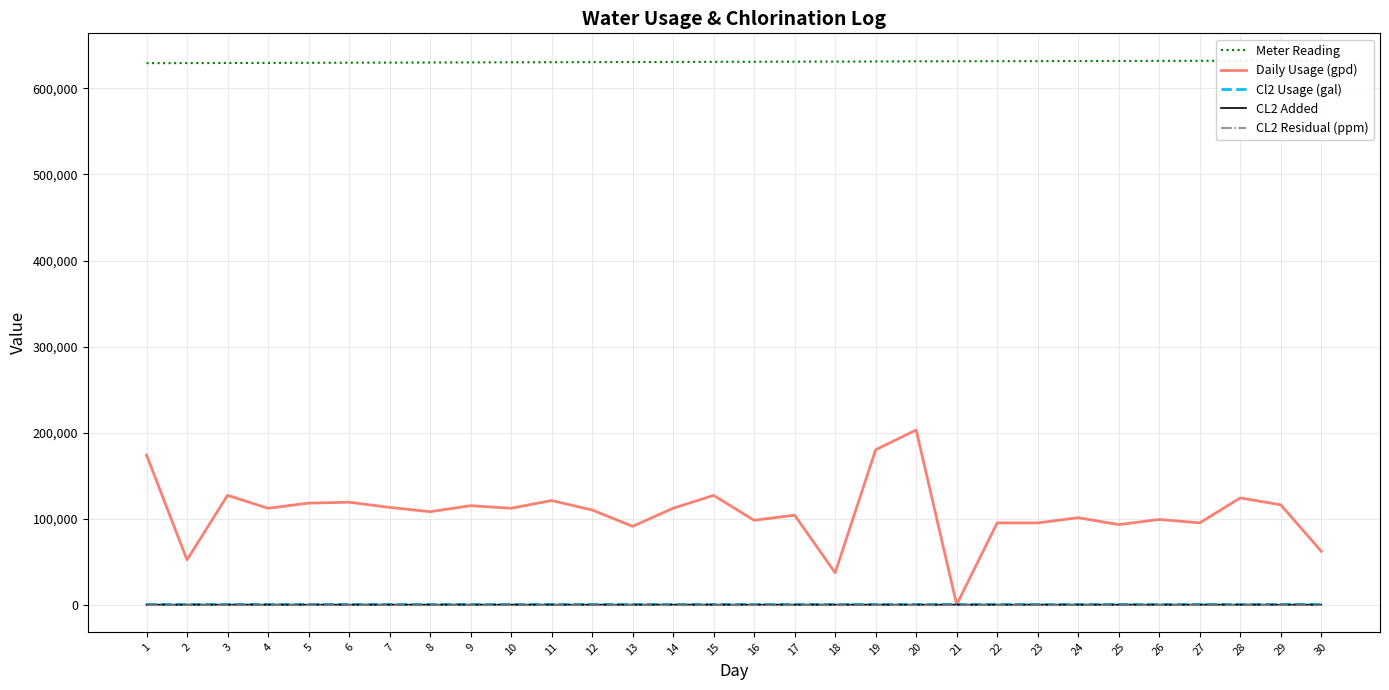

At how many categories does at least one series exceed 296808?

30